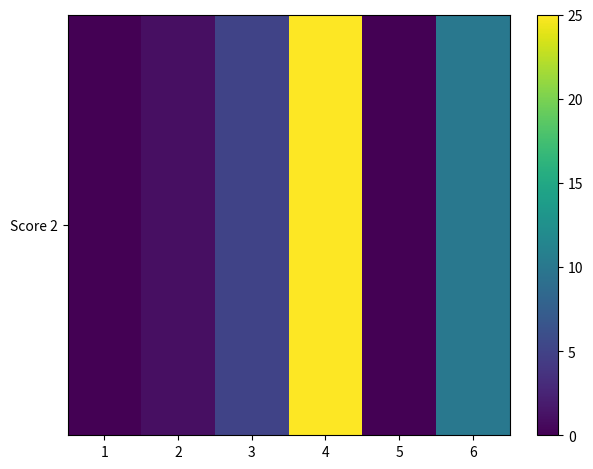

At which label is the value closest to 12?

6